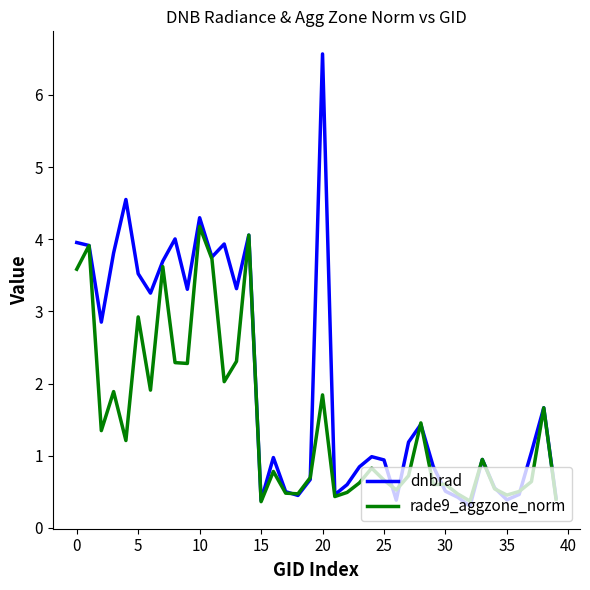

Rank the series by their average value, from lowest to highest.

rade9_aggzone_norm, dnbrad